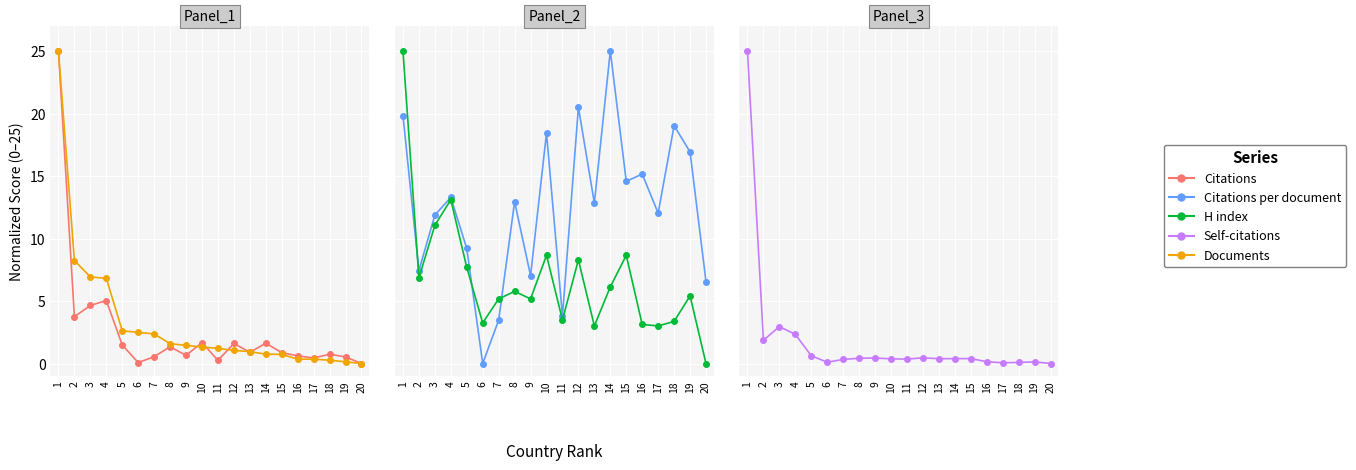

At which label does Citations per document first exceed 12?

1